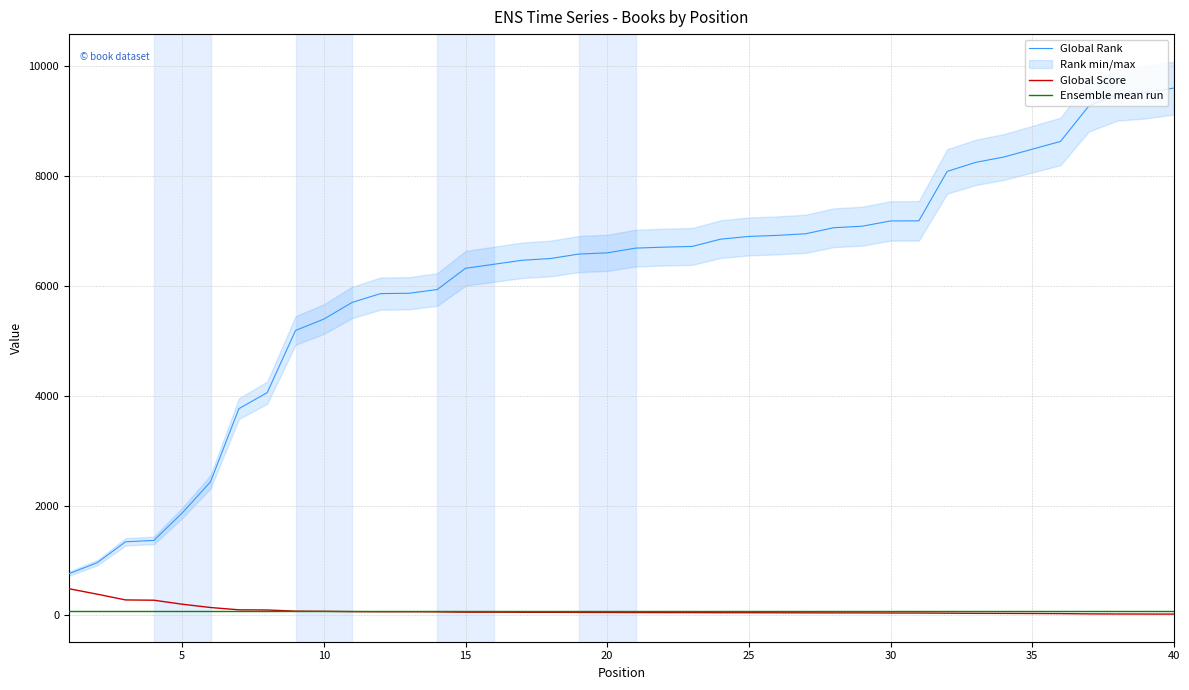

Reading right to left, extract all data points from this chart.

Global Rank: 9603	9526	9484	9277	8632	8490	8348	8250	8086	7186	7184	7088	7061	6950	6921	6902	6852	6720	6707	6689	6603	6581	6500	6468	6395	6322	5935	5867	5861	5701	5397	5190	4058	3766	2435	1867	1367	1342	961	760
Global Score: 25	26	27	29	34	36	38	39	42	45	45	47	47	48	49	50	50	52	52	53	55	56	58	58	60	60	66	68	68	70	76	79	100	103	145	205	278	283	388	487